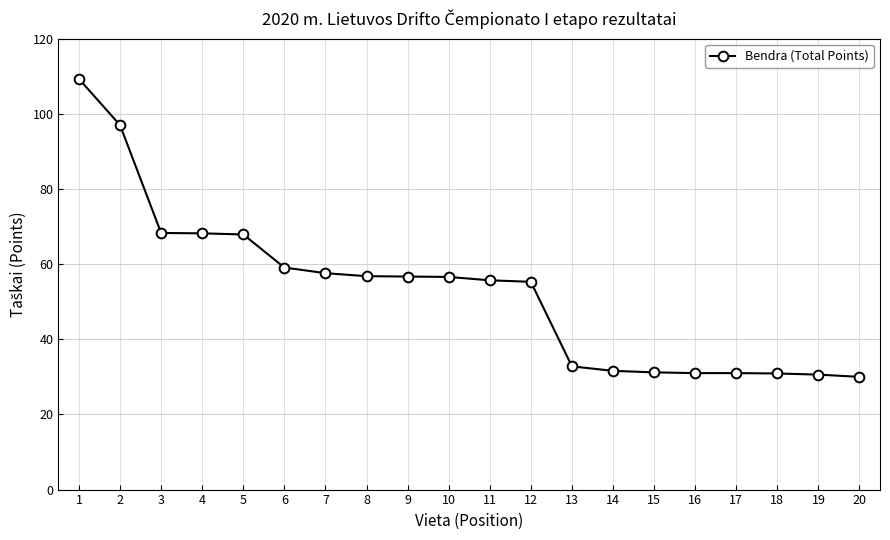

Does the chart display data point markers on the line(s)?

Yes